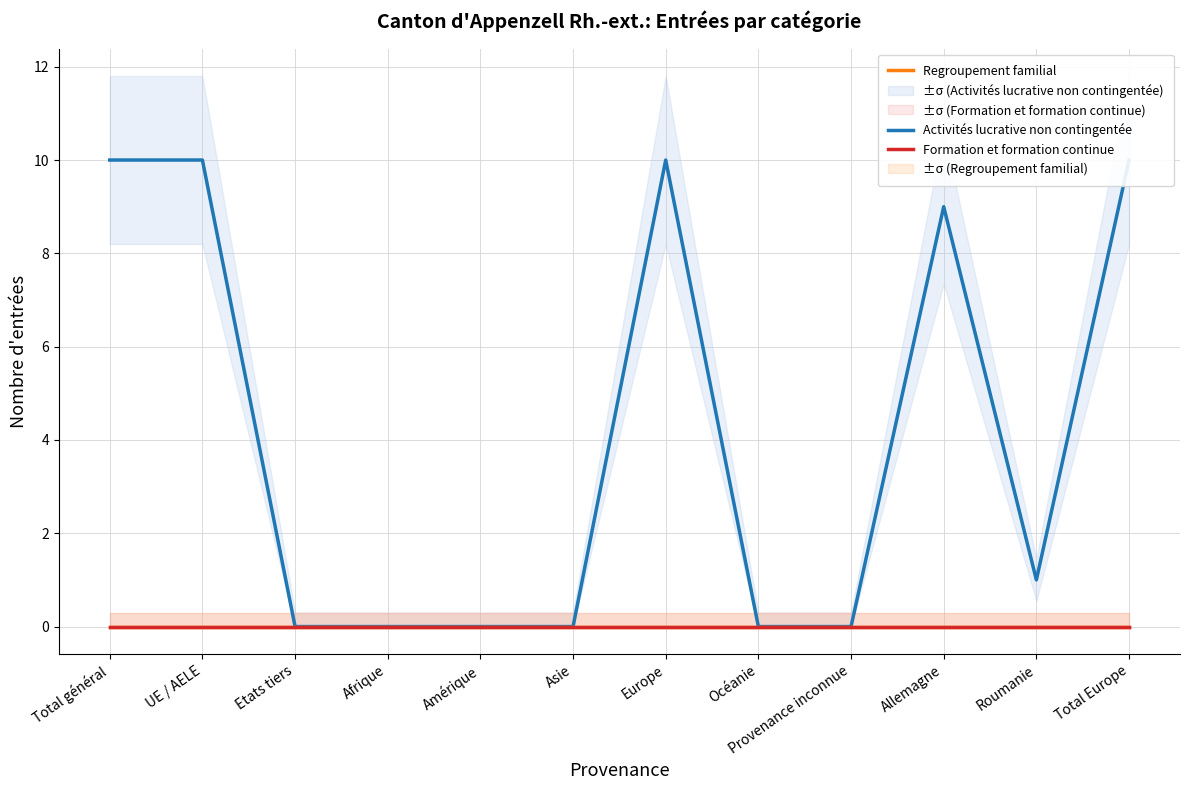

Rank the categories by Activités lucrative non contingentée value from lowest to highest.

Etats tiers, Afrique, Amérique, Asie, Océanie, Provenance inconnue, Roumanie, Allemagne, Total général, UE / AELE, Europe, Total Europe